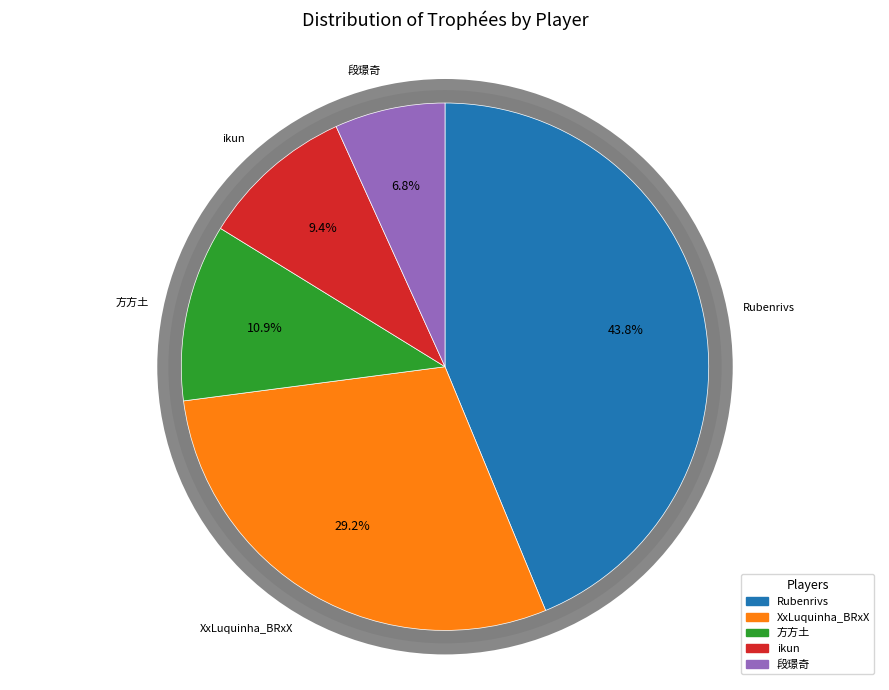

Count the number of slices in the pie.

5